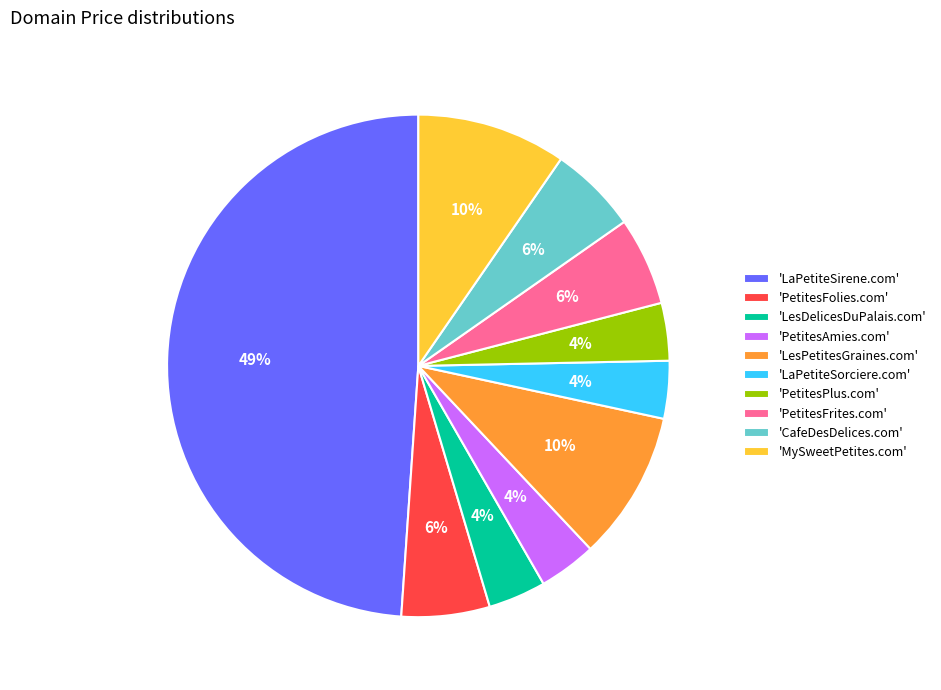

To the nearest percent, what is the average slice percentage?

10%